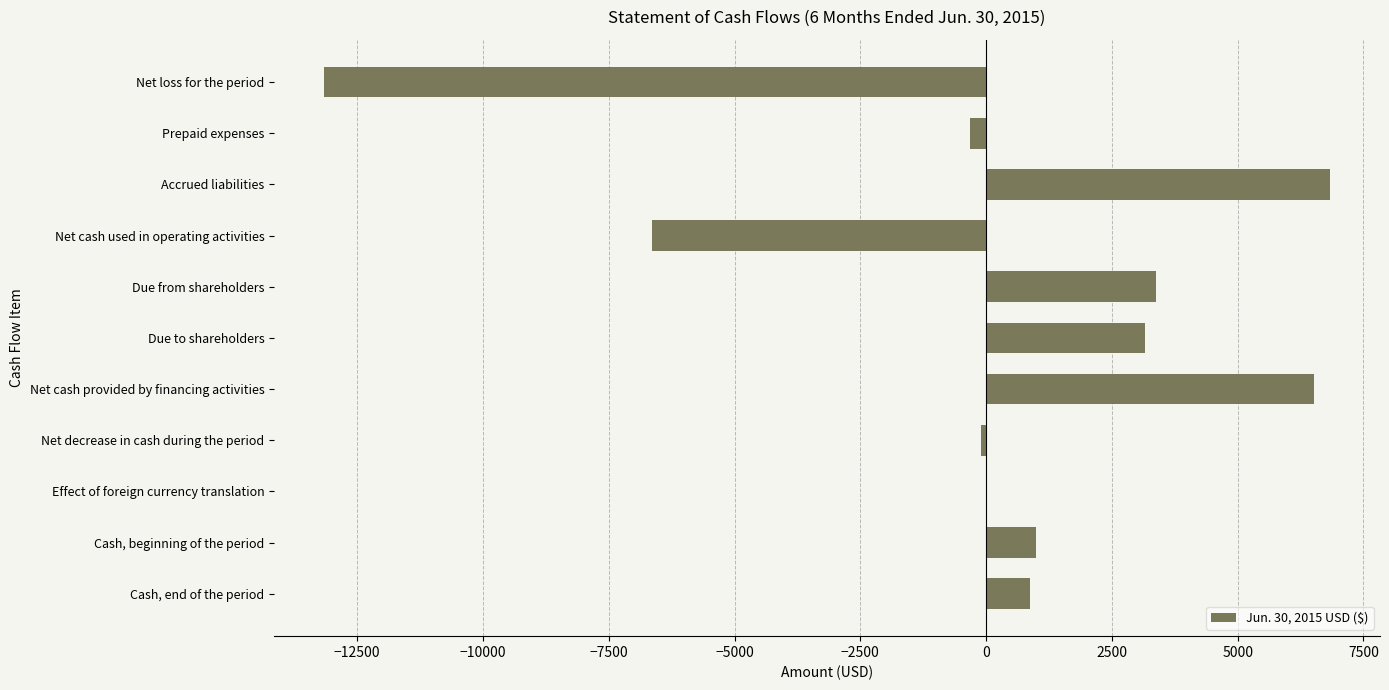

Are the bars horizontal?

Yes